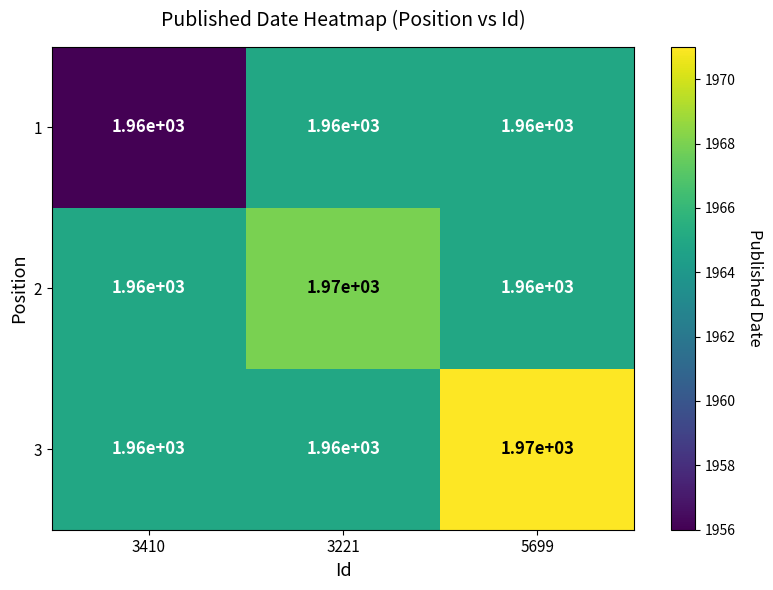

What is the sum of the 3 values at 5699 and 3221?

3930